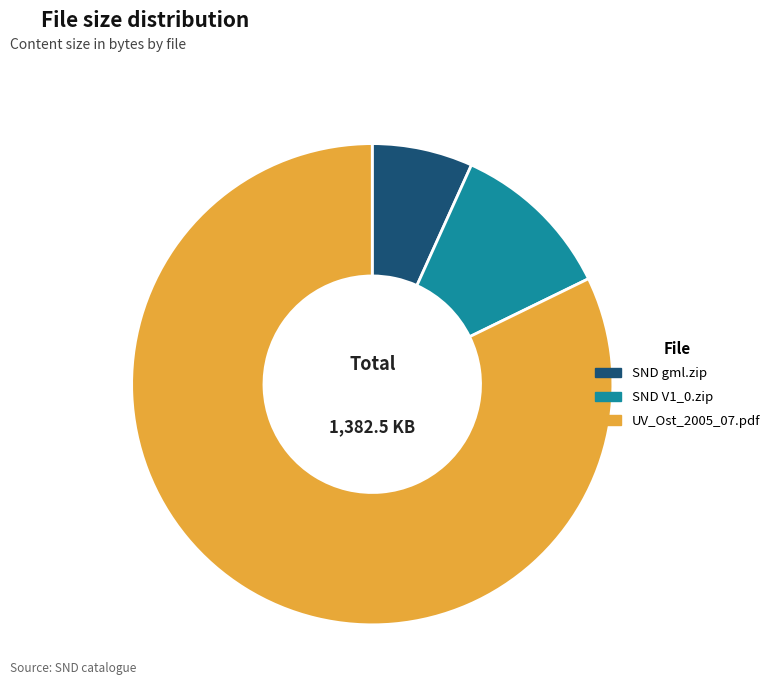

Is the sum of SND gml.zip and UV_Ost_2005_07.pdf greater than half?

Yes